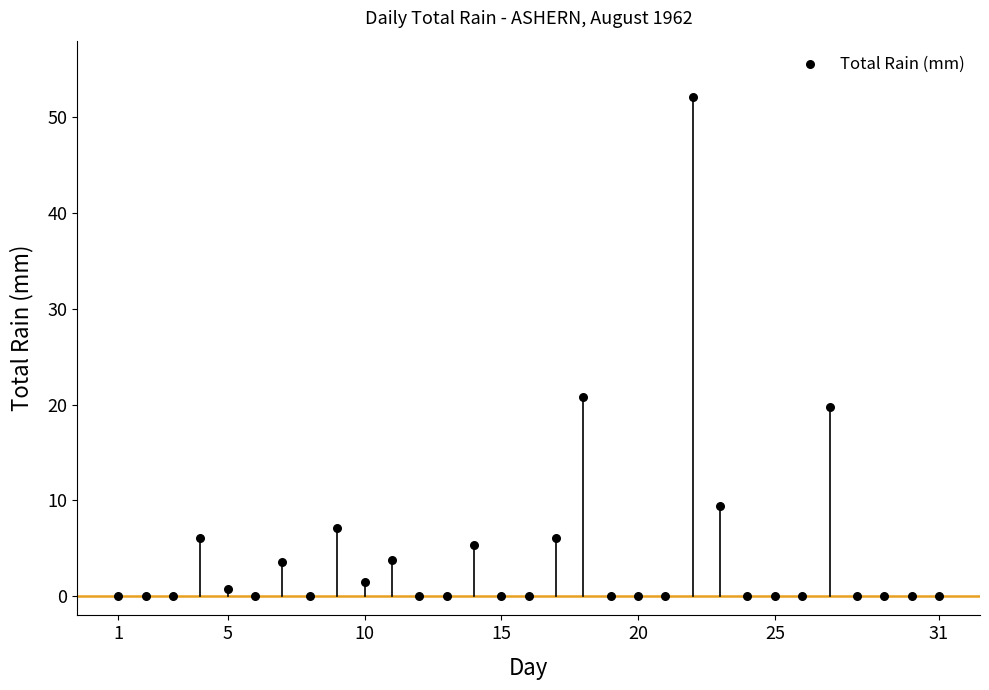

What is the range of X values (max minus min)?

30.0